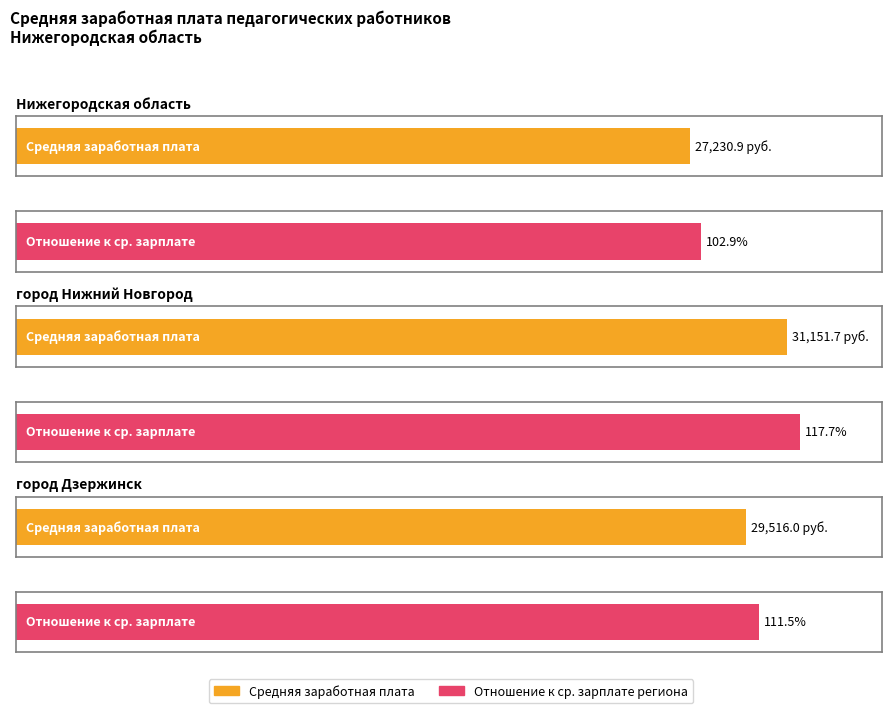

What is the maximum value shown in the chart?

31151.7